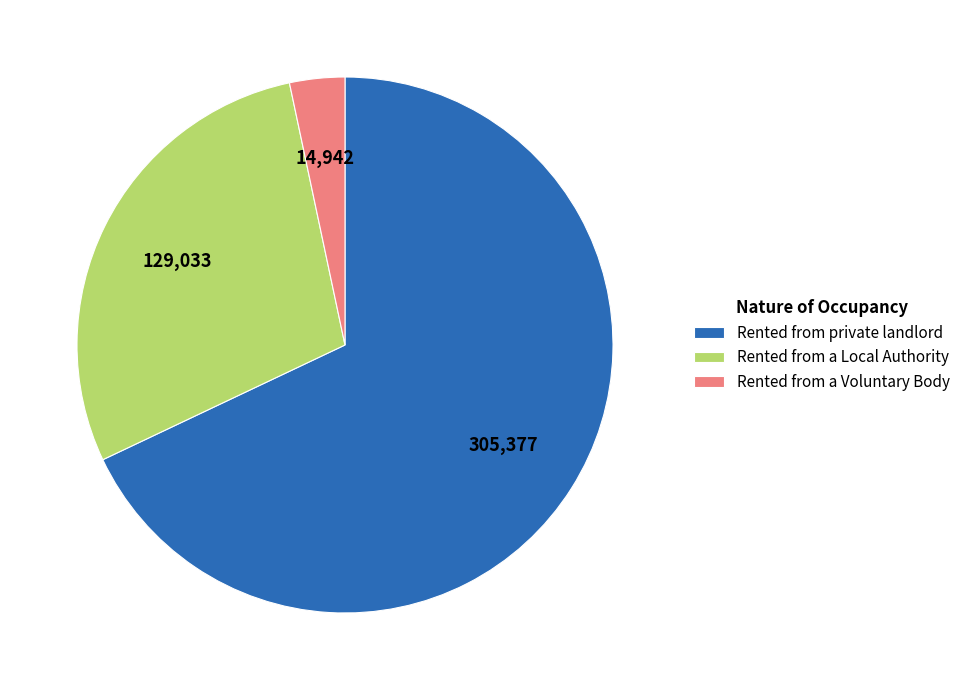

The Rented from private landlord slice represents 68% of the pie. True or false?

True